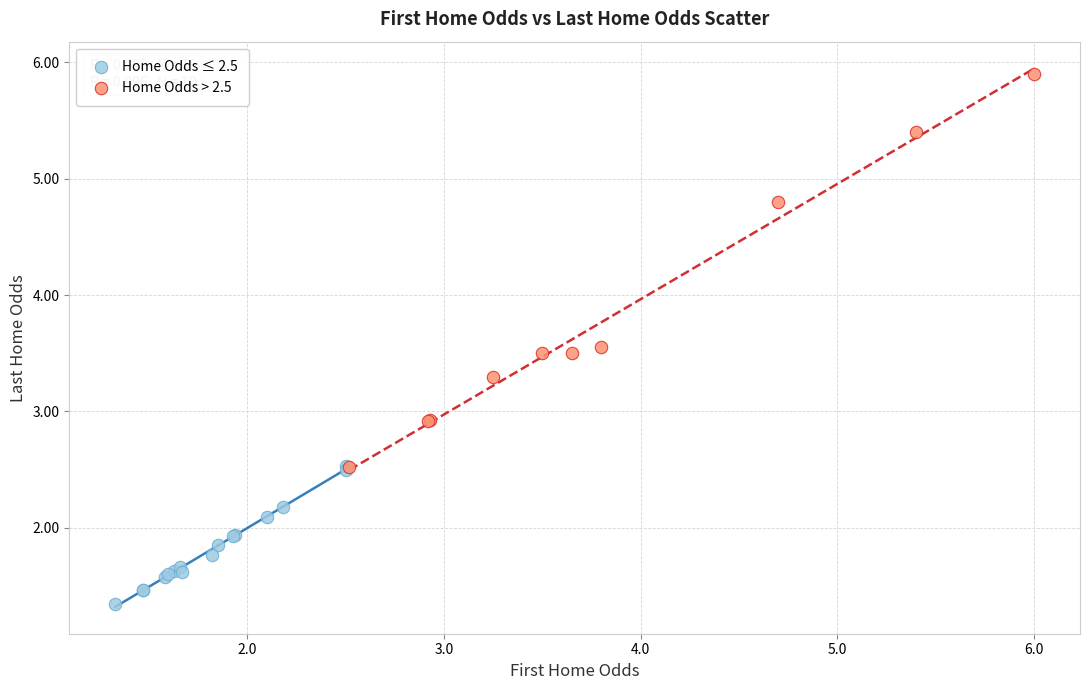

Which series contains the highest Y value?

Home Odds > 2.5